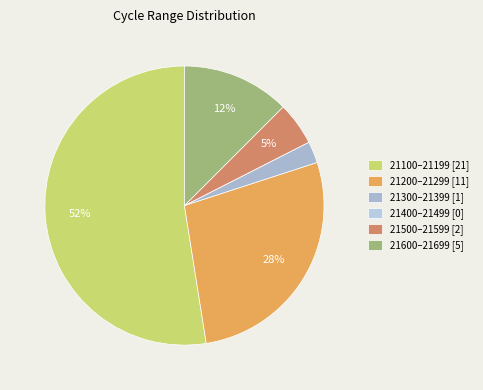

Which category has the biggest portion of the pie?

21100–21199 [21]